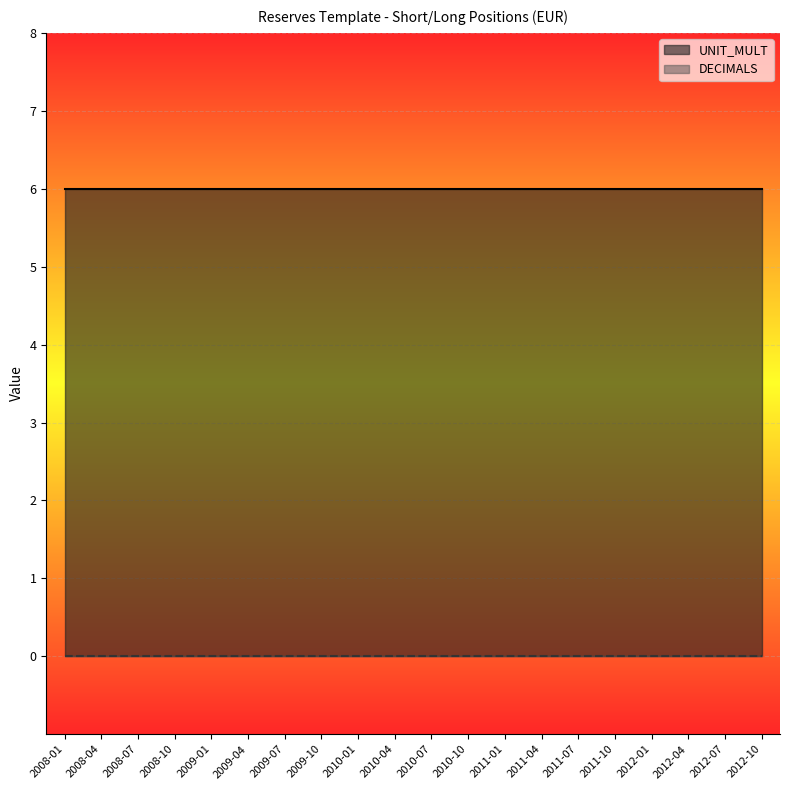

What is the average value of the UNIT_MULT series?

6